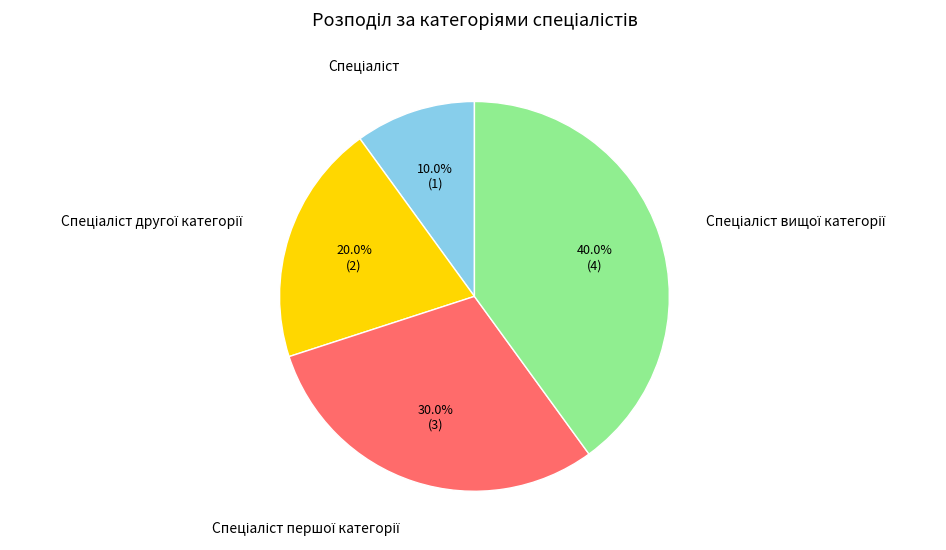

How many slices are in this pie chart?

4